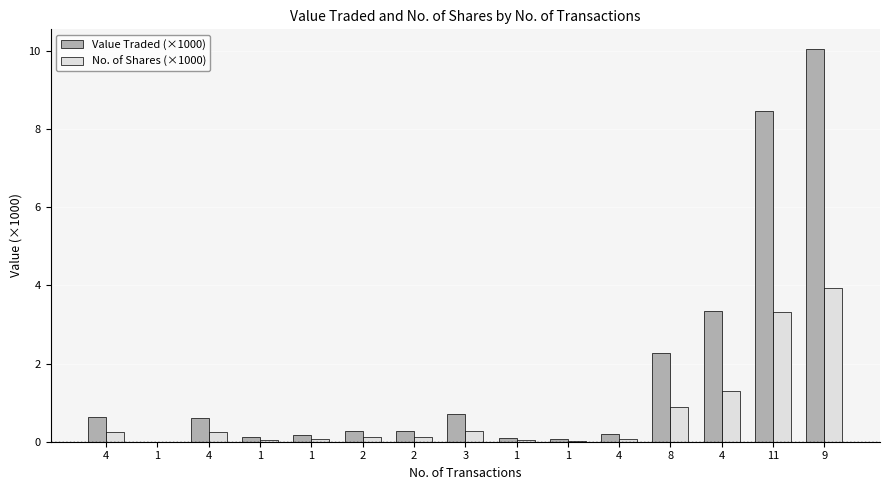

Between 4 and 1, which is larger?

4